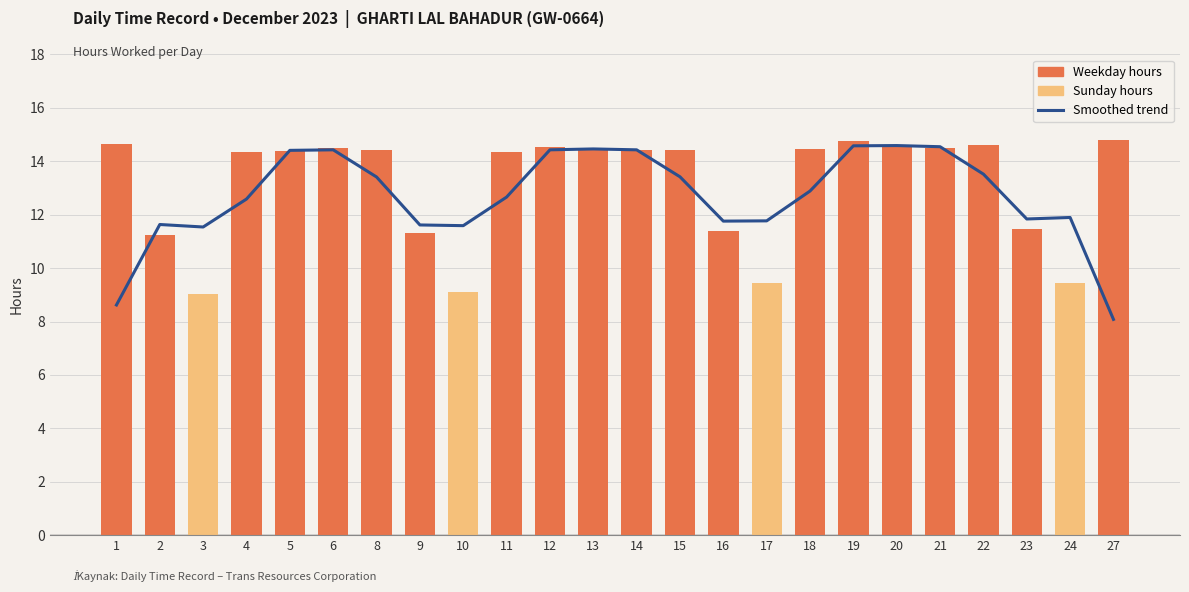

What is the spread (max minus min) of values at 10?

2.5